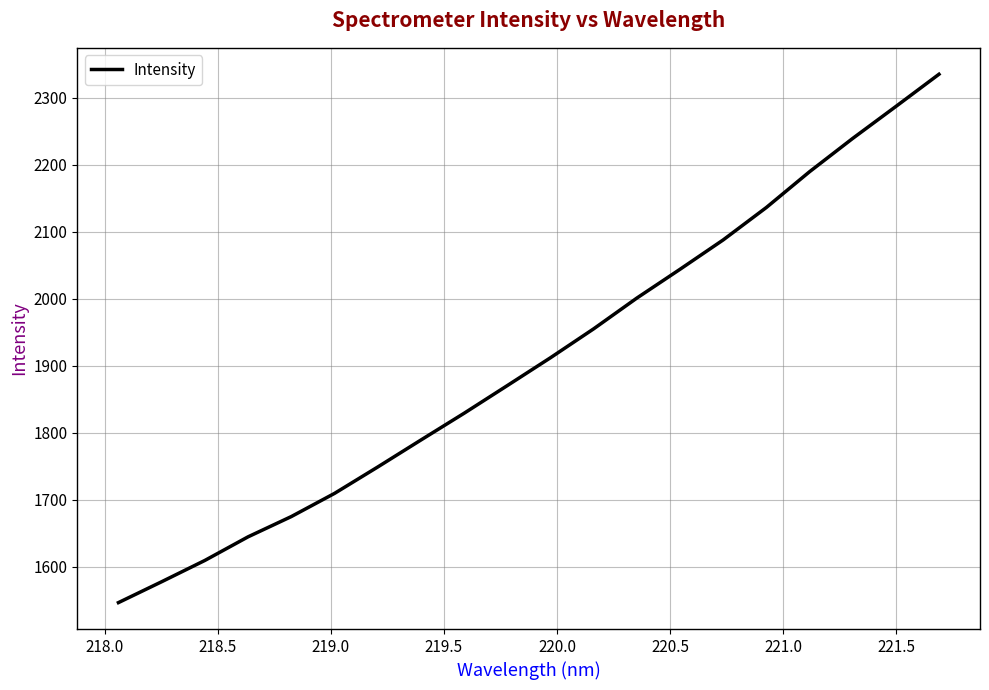

What is the difference between the maximum and minimum values?

788.7